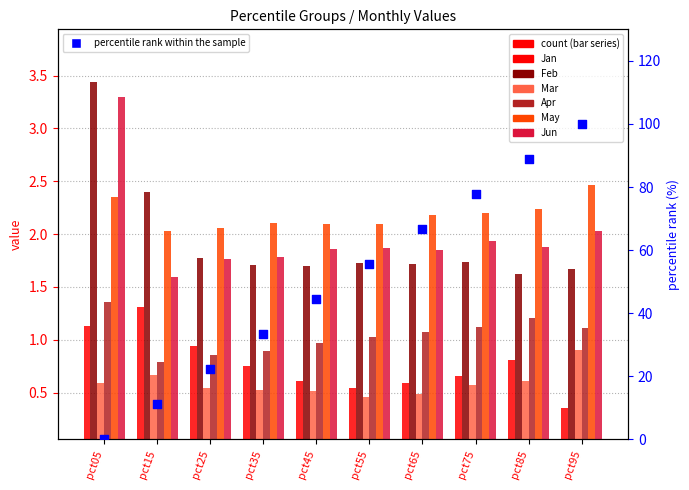

What are all the series names shown in the legend?

Jan, Feb, Mar, Apr, May, Jun